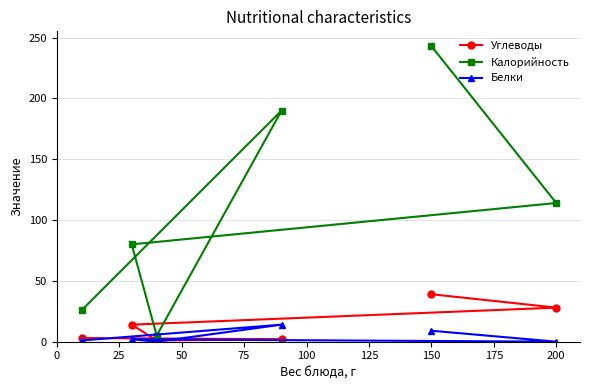

Is it true that Углеводы equals 39 at 150?

True